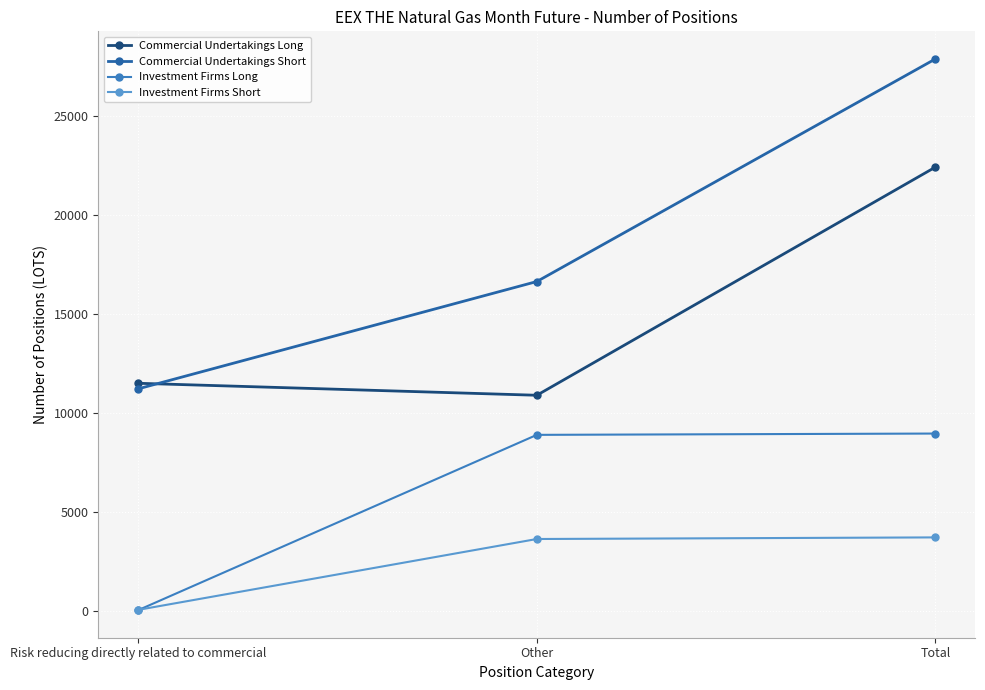

Where is Investment Firms Short nearest to the value 1908?

Other